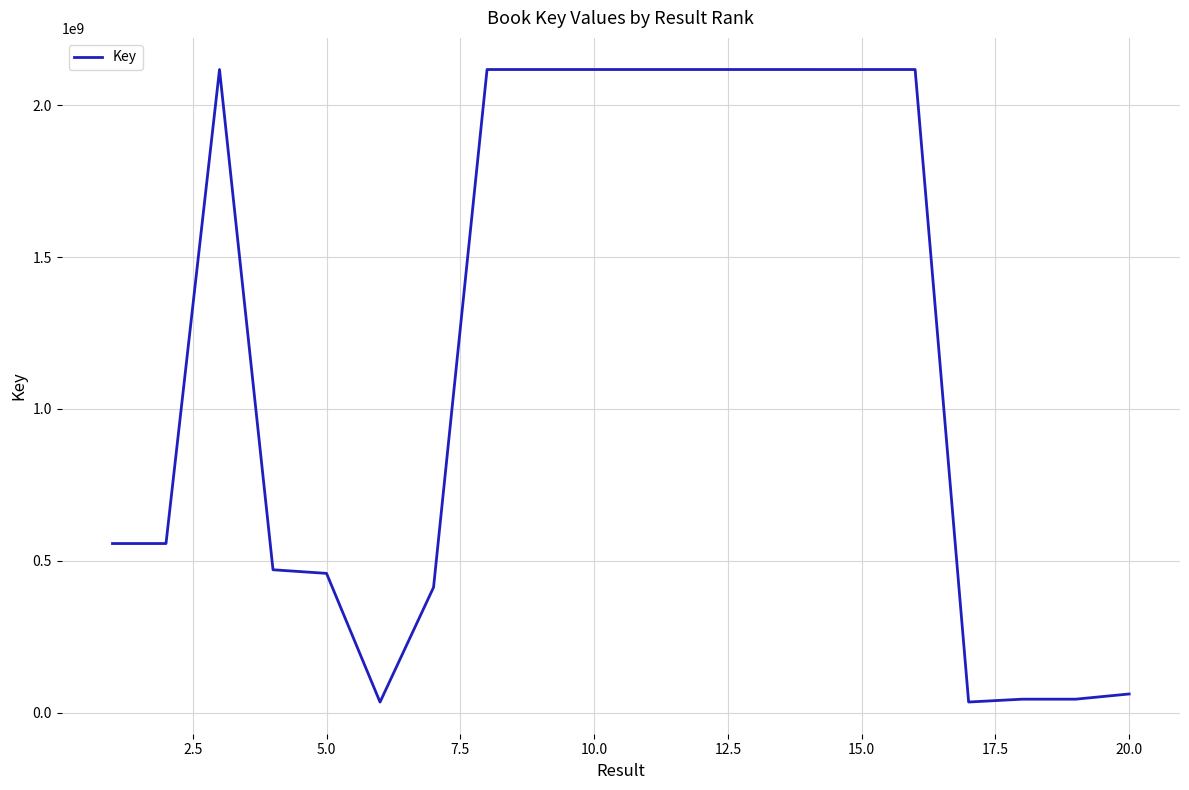

What is the maximum value shown in the chart?

2117877018